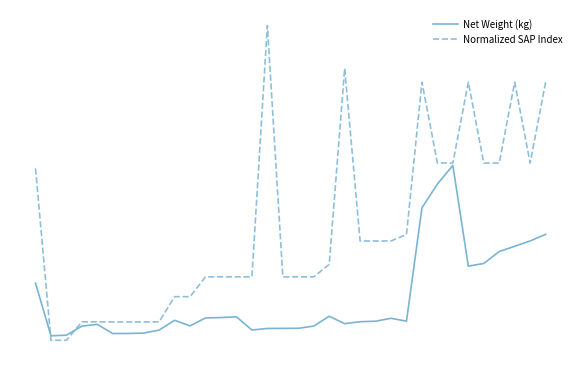

What is the value of the Normalized SAP Index point at the 20th from the left?

5.5